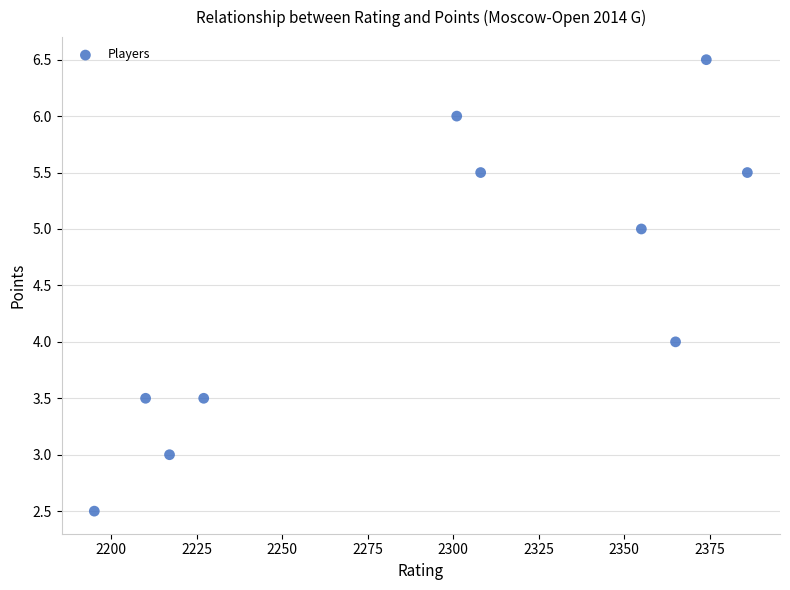

What is the average X value?

2293.8